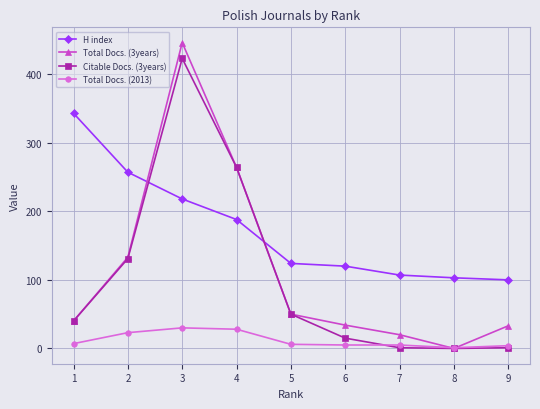

Rank the series by their maximum value, from lowest to highest.

Total Docs. (2013), H index, Citable Docs. (3years), Total Docs. (3years)